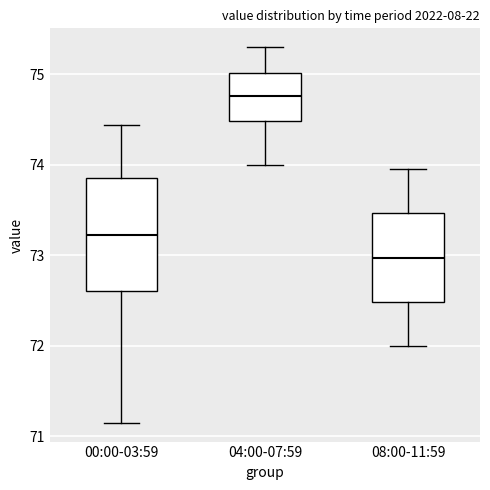

Comparing the boxes themselves (not the whiskers), which one is the tallest?

00:00-03:59